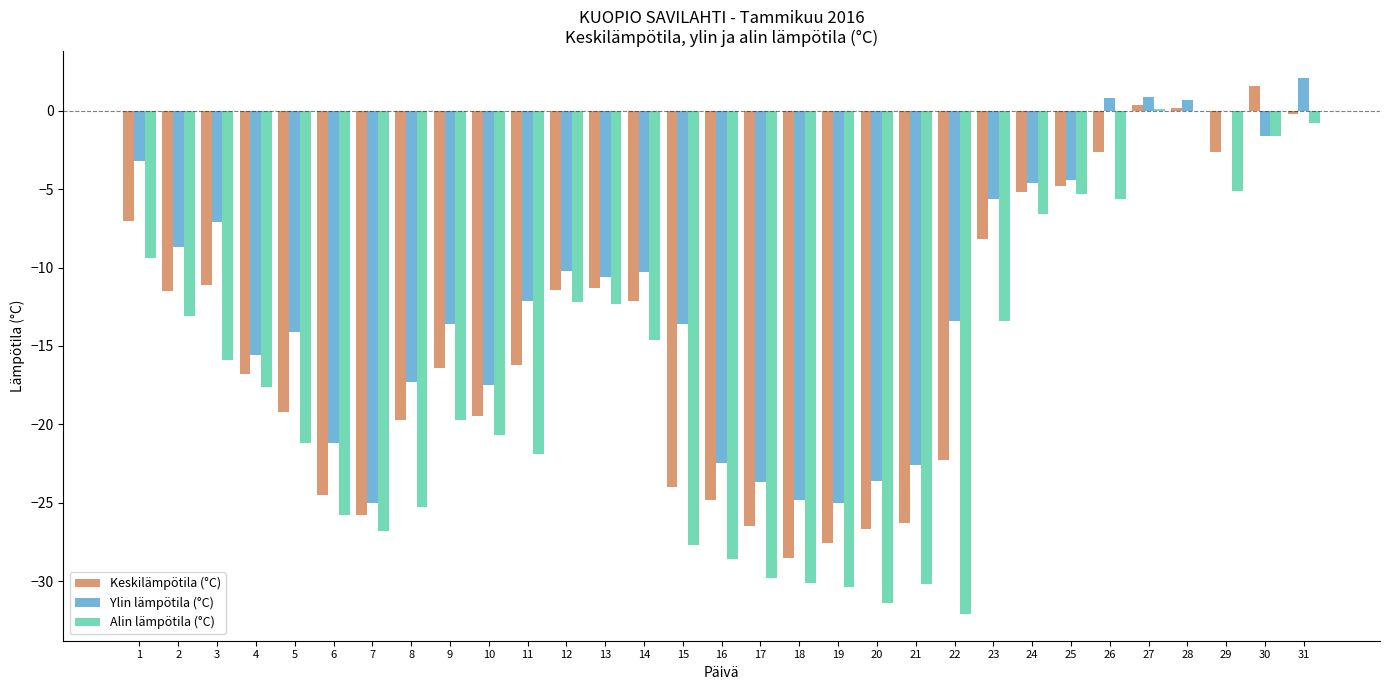

The value of Ylin lämpötila (°C) at 14 is -15.2. True or false?

False